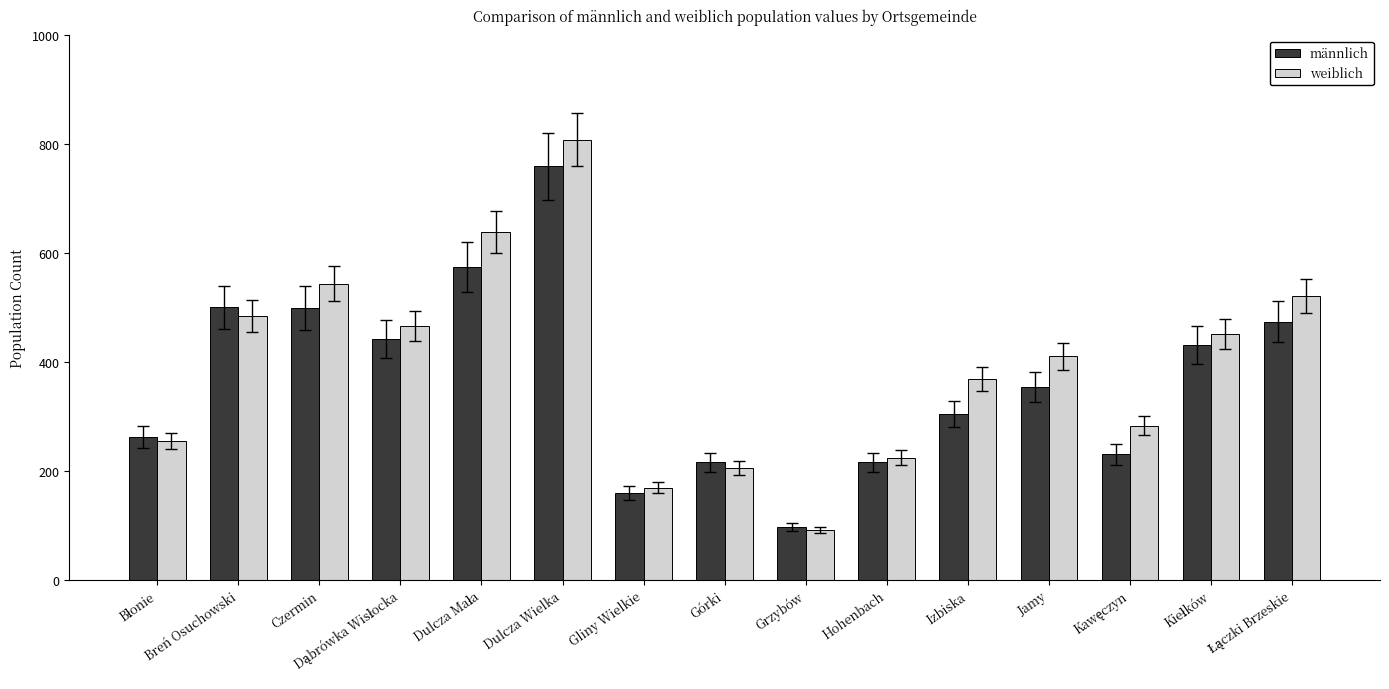

What is the label of the 10th bar from the right?

Dulcza Wielka